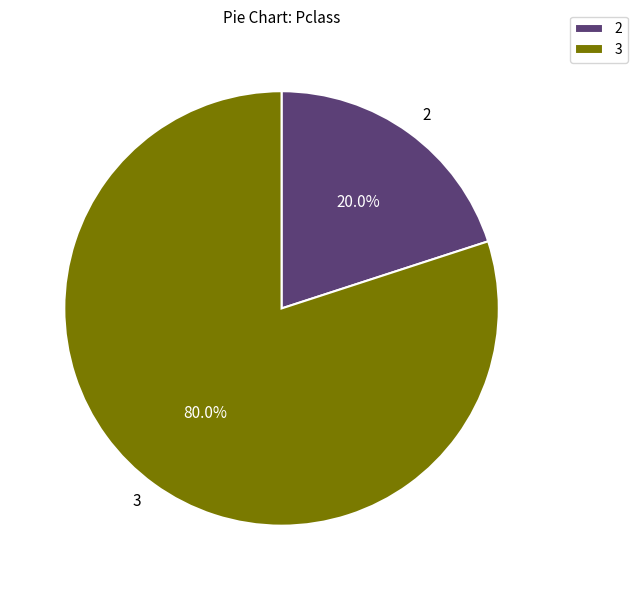

Does any single category account for the majority?

Yes